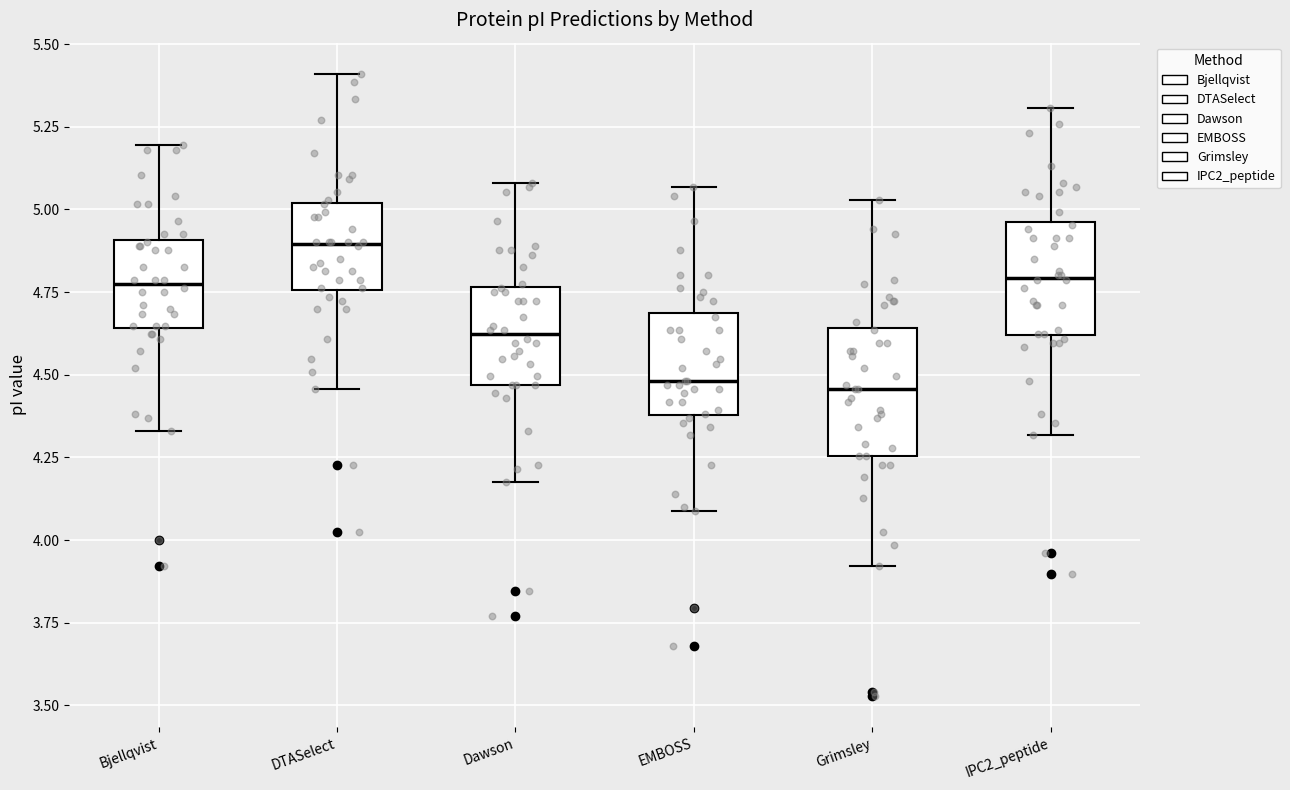

Which box has the highest median line?

DTASelect